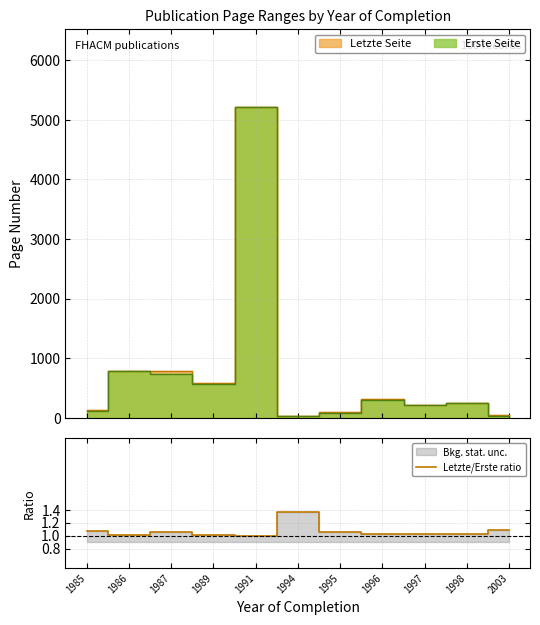

What is the minimum value shown in the chart?

1.0